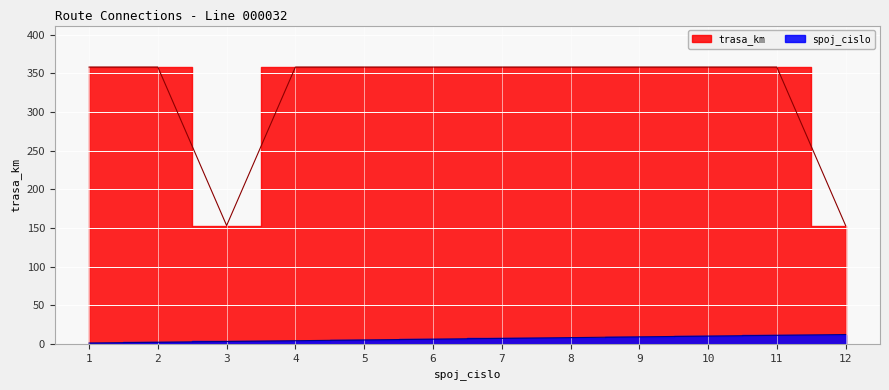

What are all the series names shown in the legend?

trasa_km, spoj_cislo